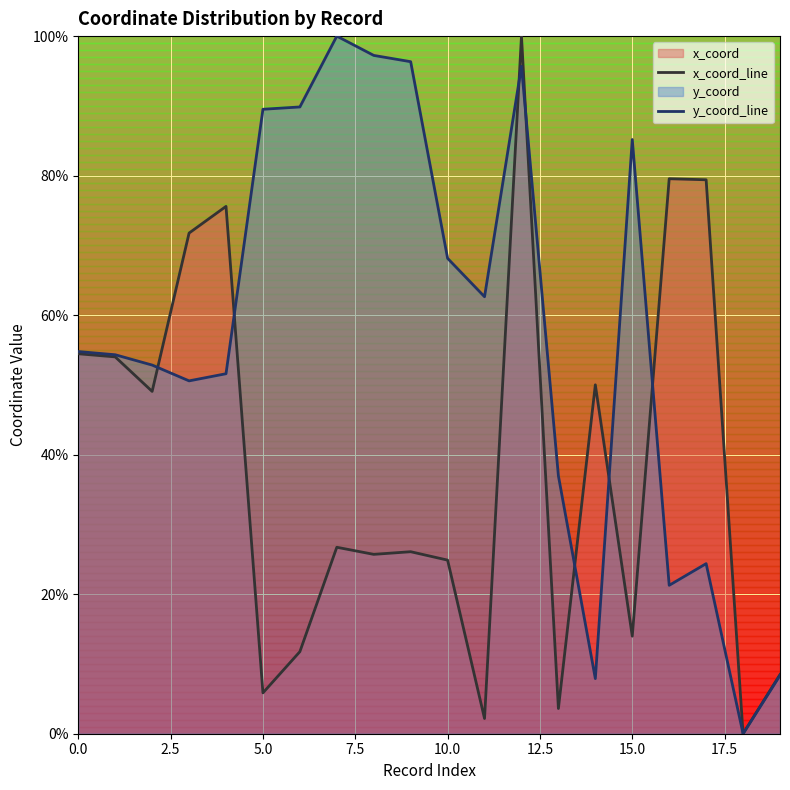

What is the average value of the y_coord_line series?

0.6